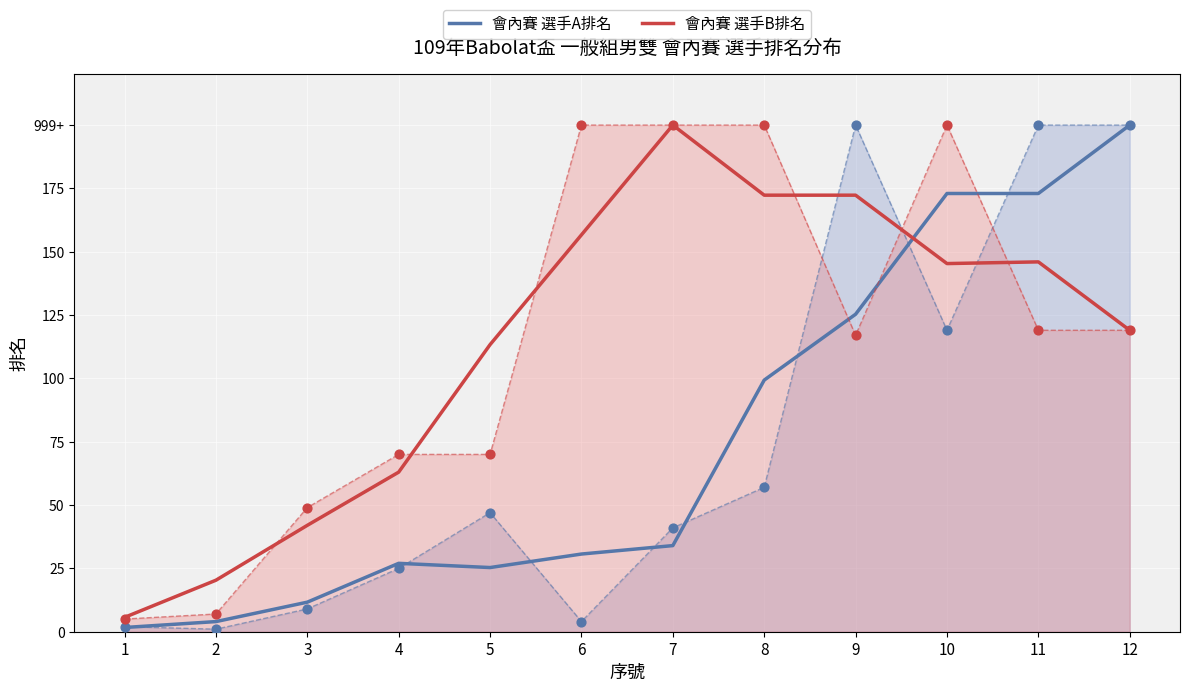

At which category is the sum across all series the highest?

11